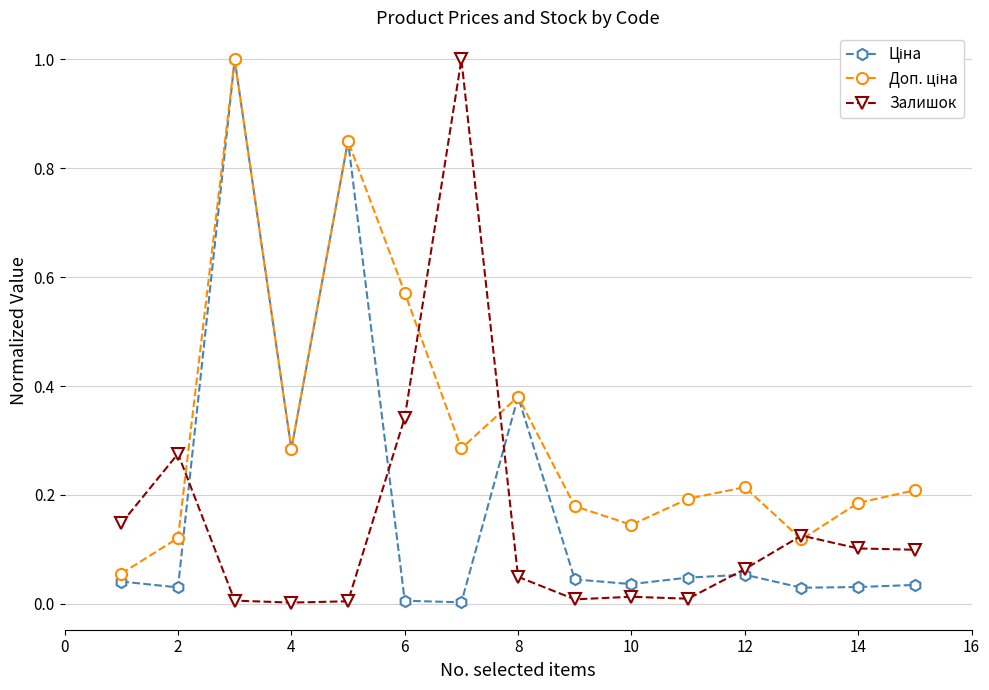

What is the highest value of the Залишок series?

1.0